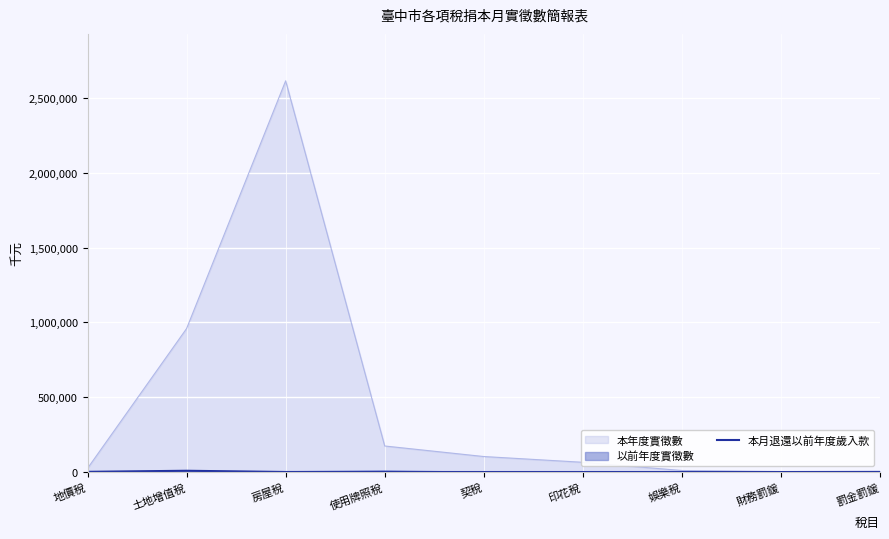

The 本年度實徵數 series shows 3902776.5 at 房屋稅. True or false?

False